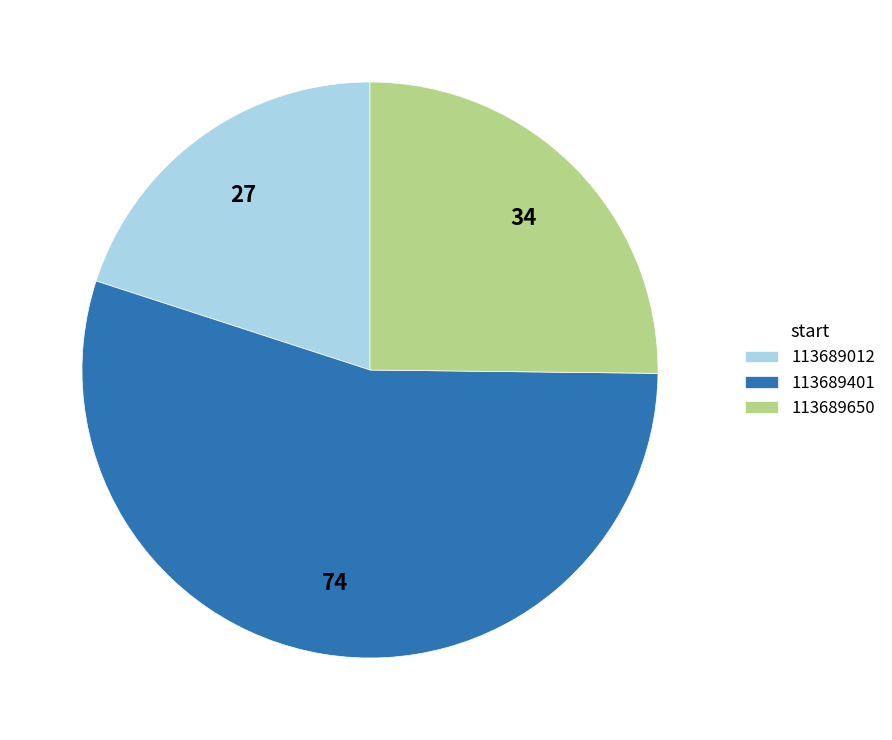

Which category has the biggest portion of the pie?

113689401